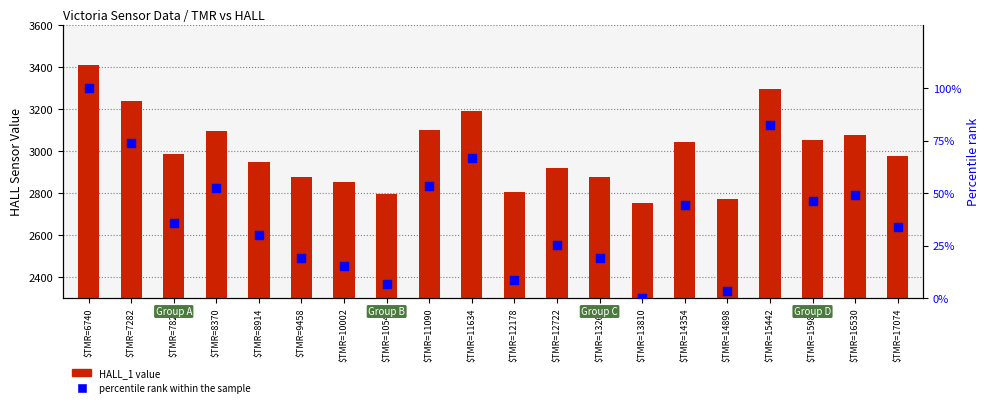

Which series has the largest total across all categories?

HALL_1 value